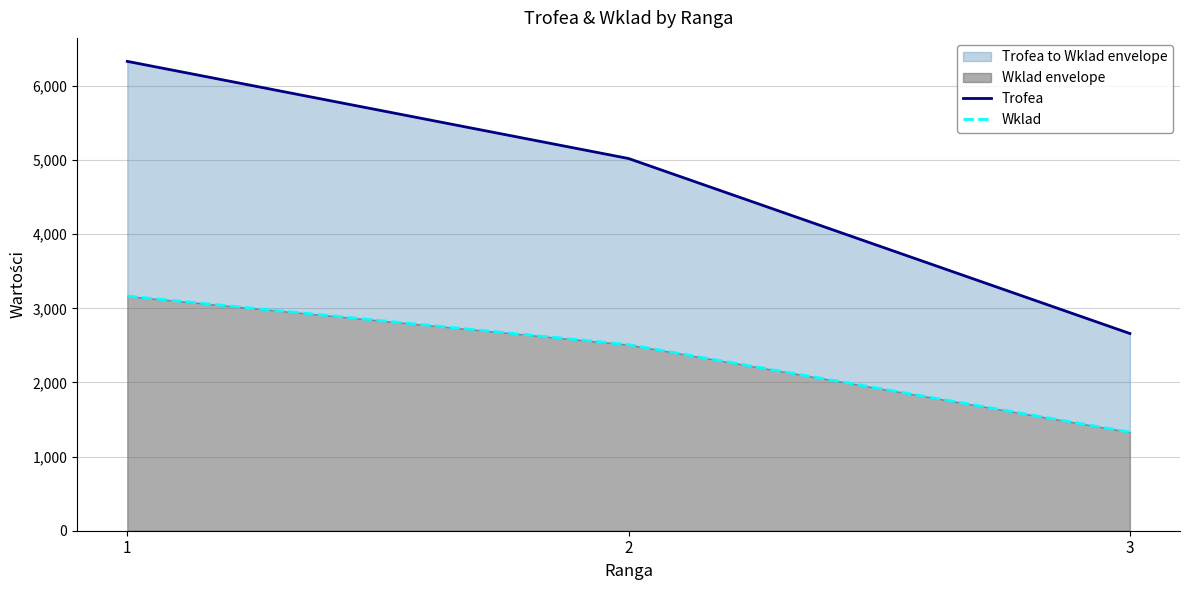

List the series in order of their overall mean, highest first.

Trofea, Wklad